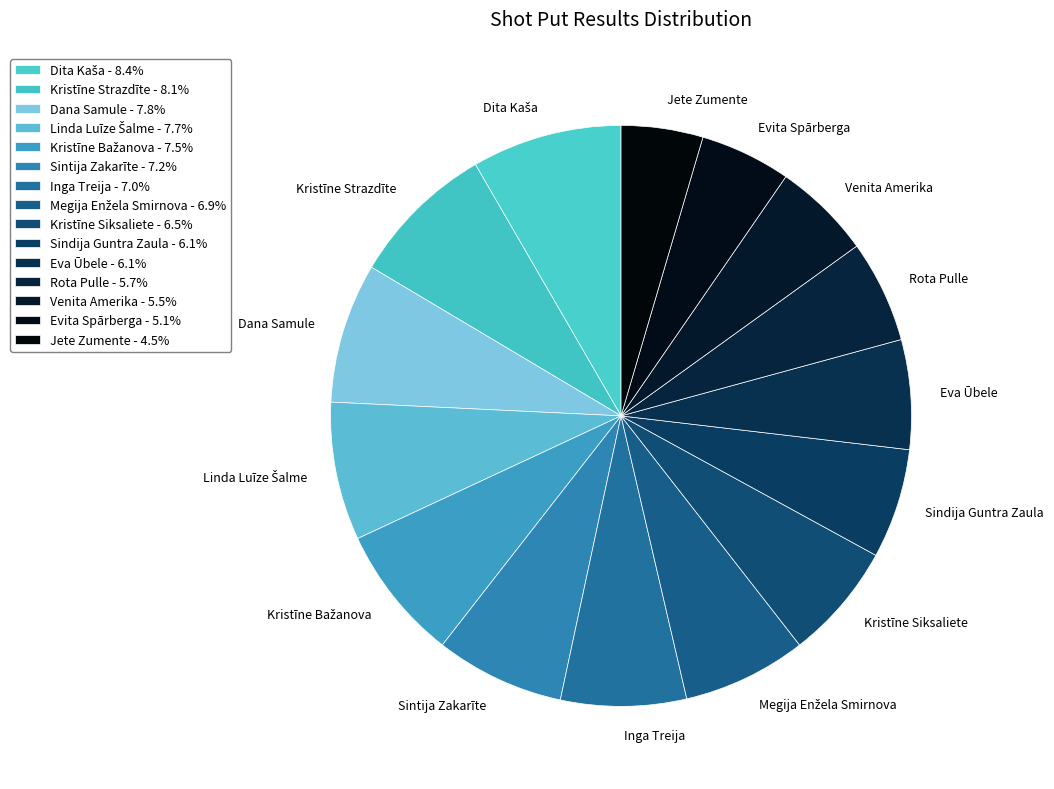

The Jete Zumente slice represents 10% of the pie. True or false?

False